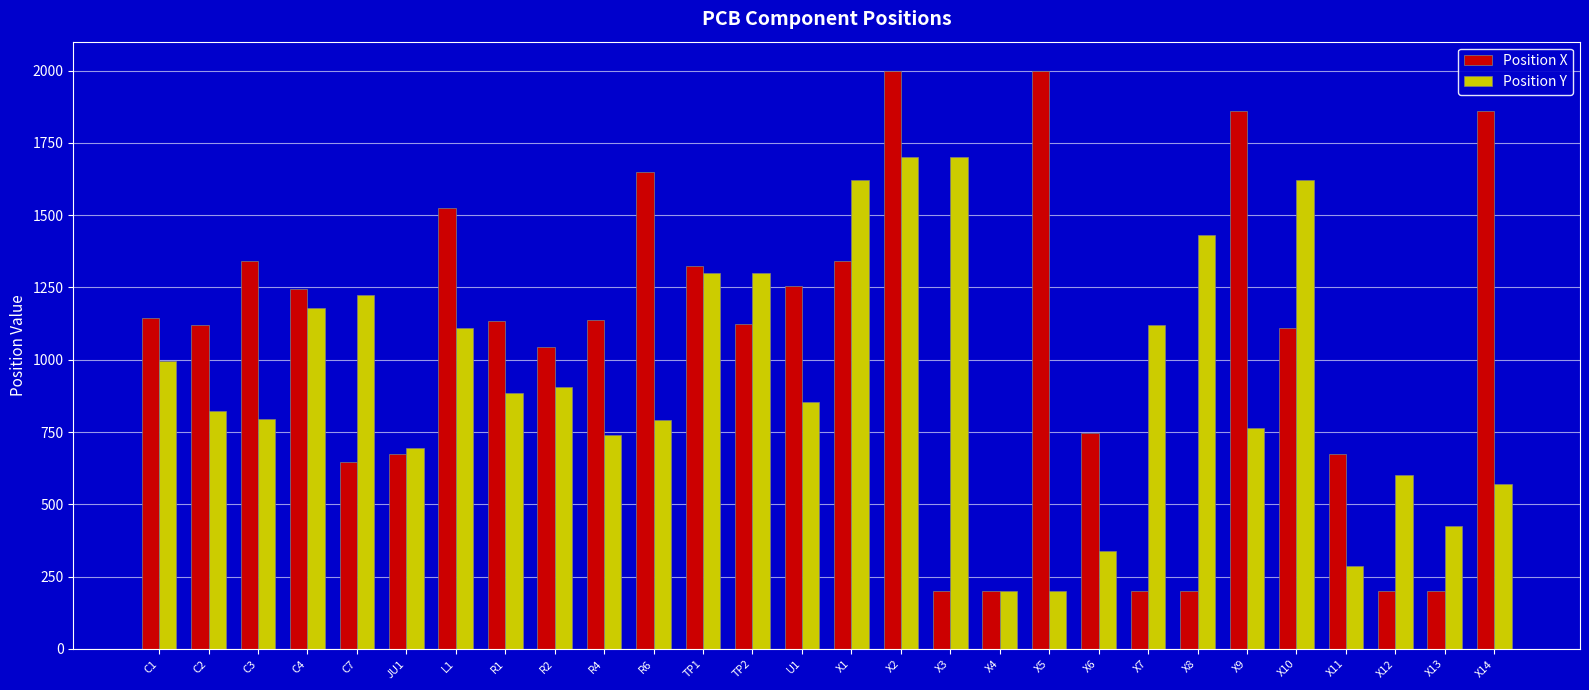

Which series has the largest range (max minus min)?

Position X